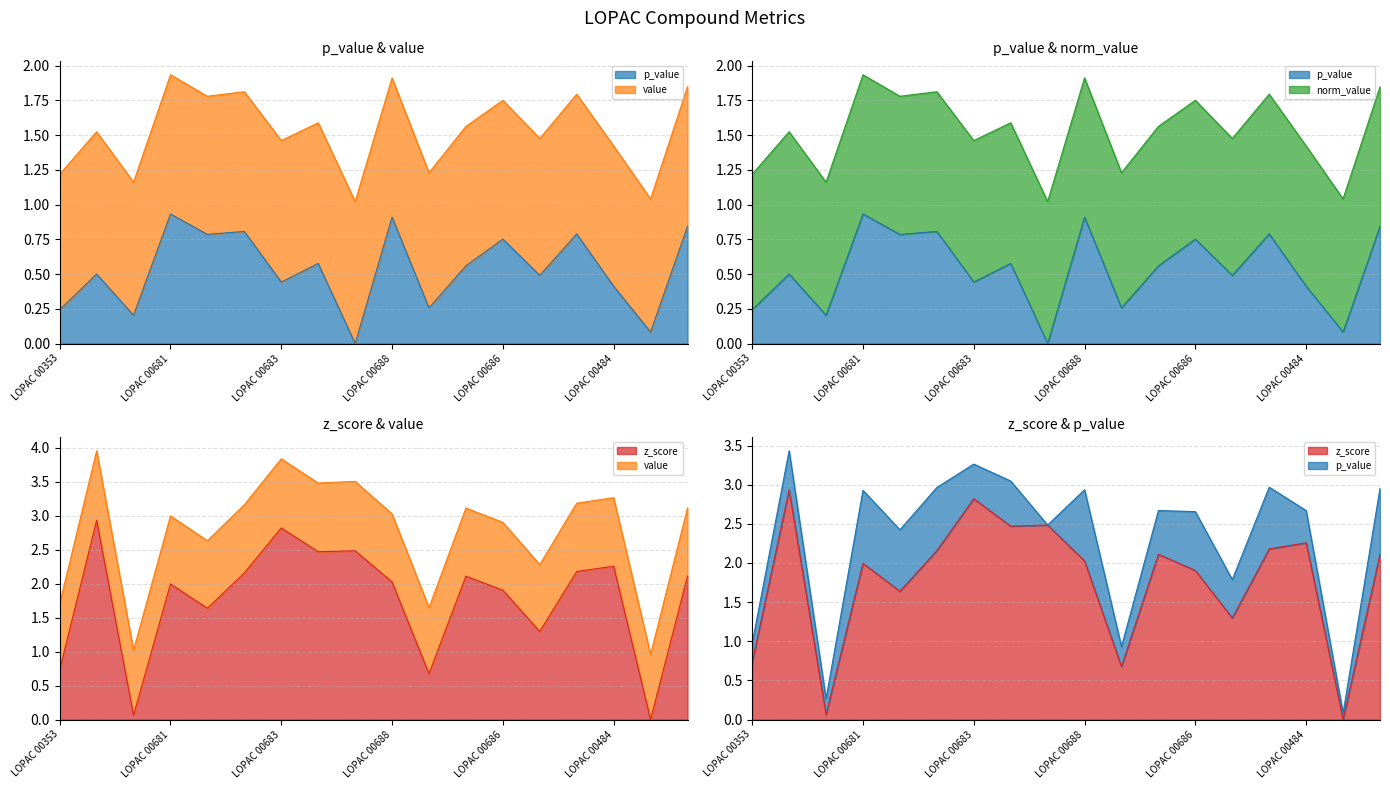

How many lines are shown in the chart?

4